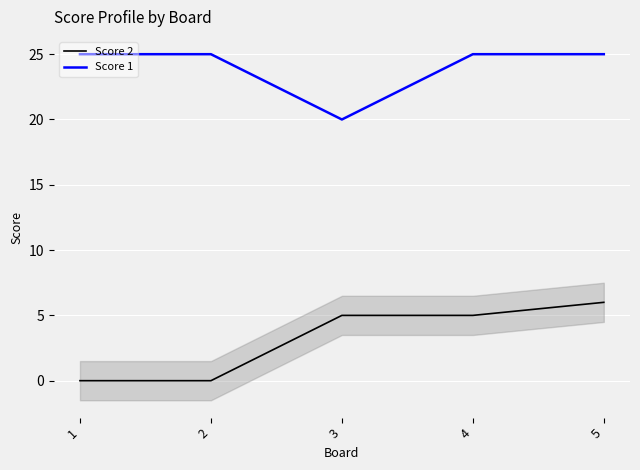

True or false: Score 2 has more than 0 interior local peaks.

False